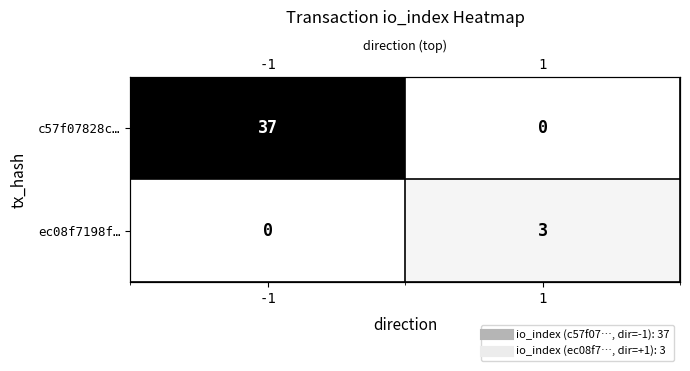

At -1, list the series in order from largest to smallest.

c57f07828c…, ec08f7198f…